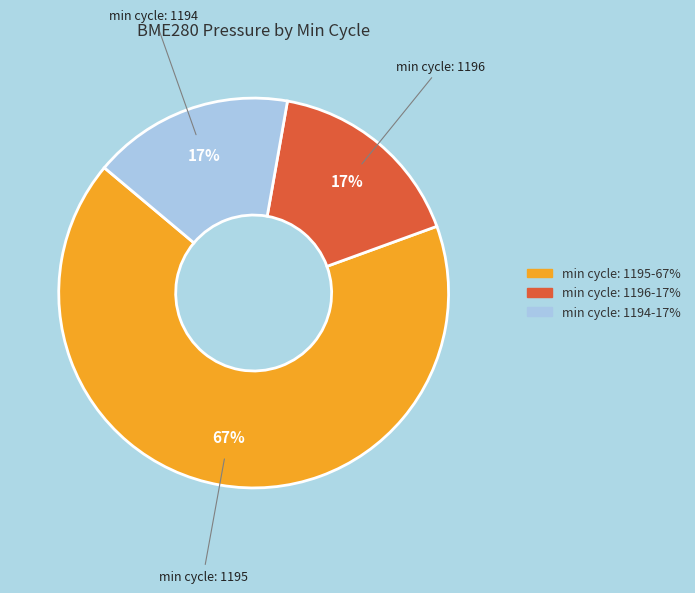

To the nearest percent, what is the average slice percentage?

33%